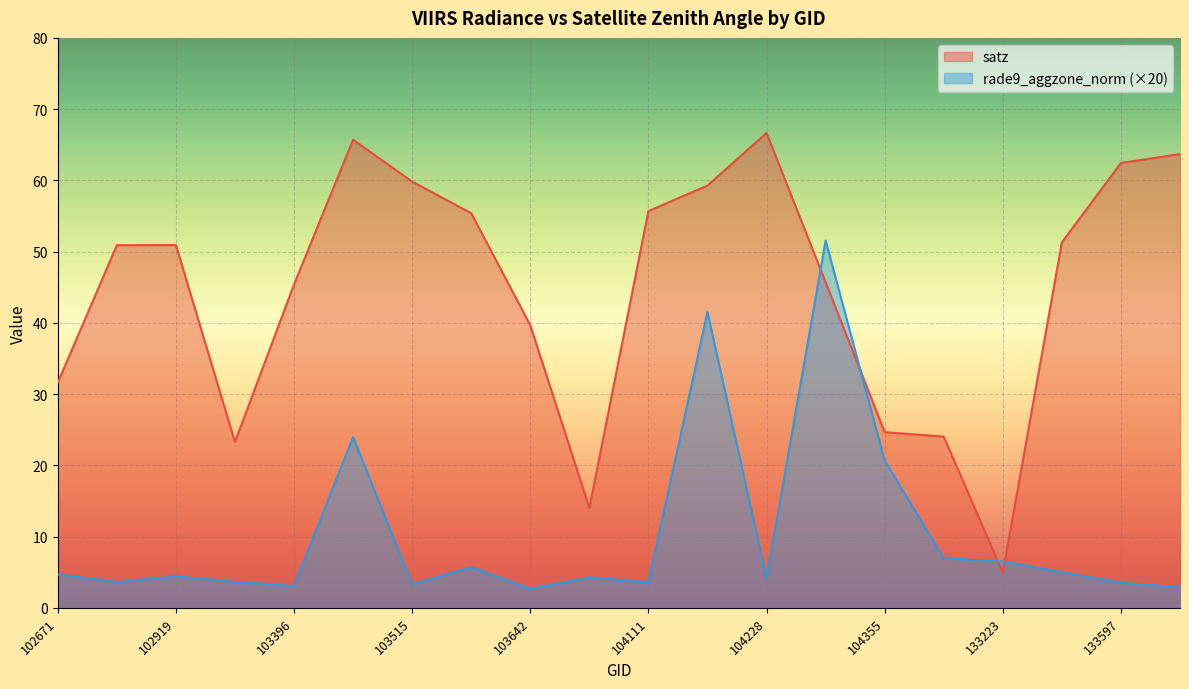

How many values in the rade9_aggzone_norm series exceed 4?

12